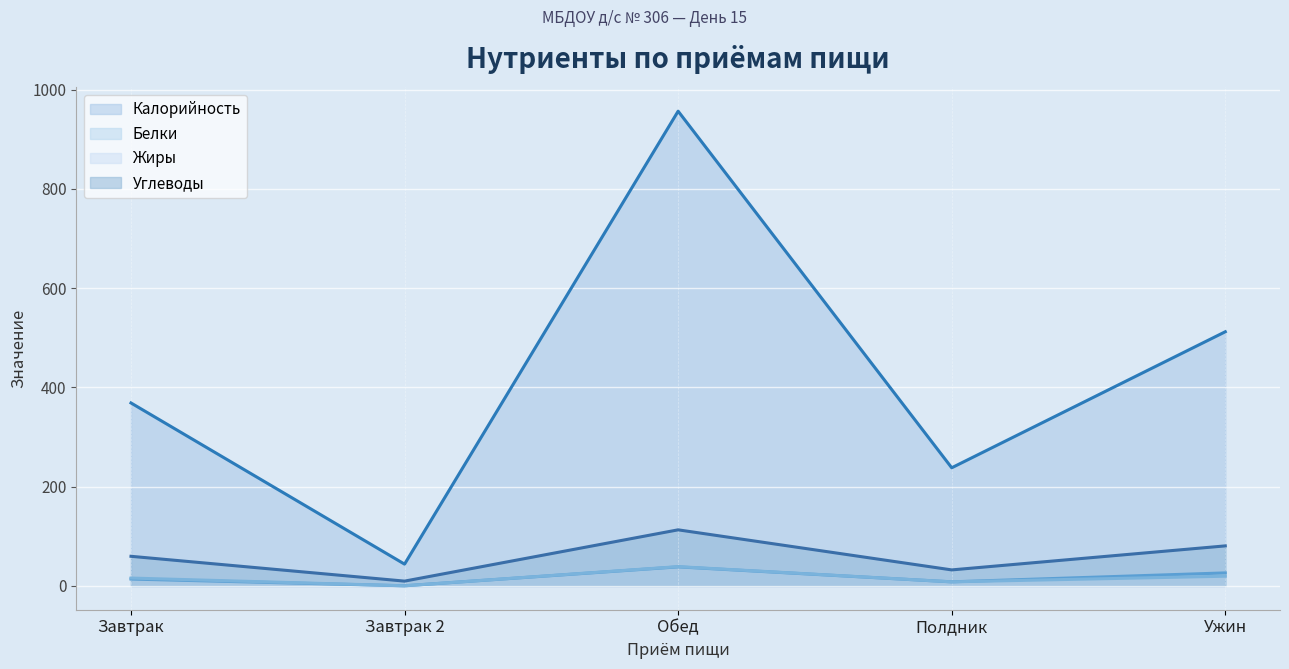

At which category is the sum across all series the highest?

Обед